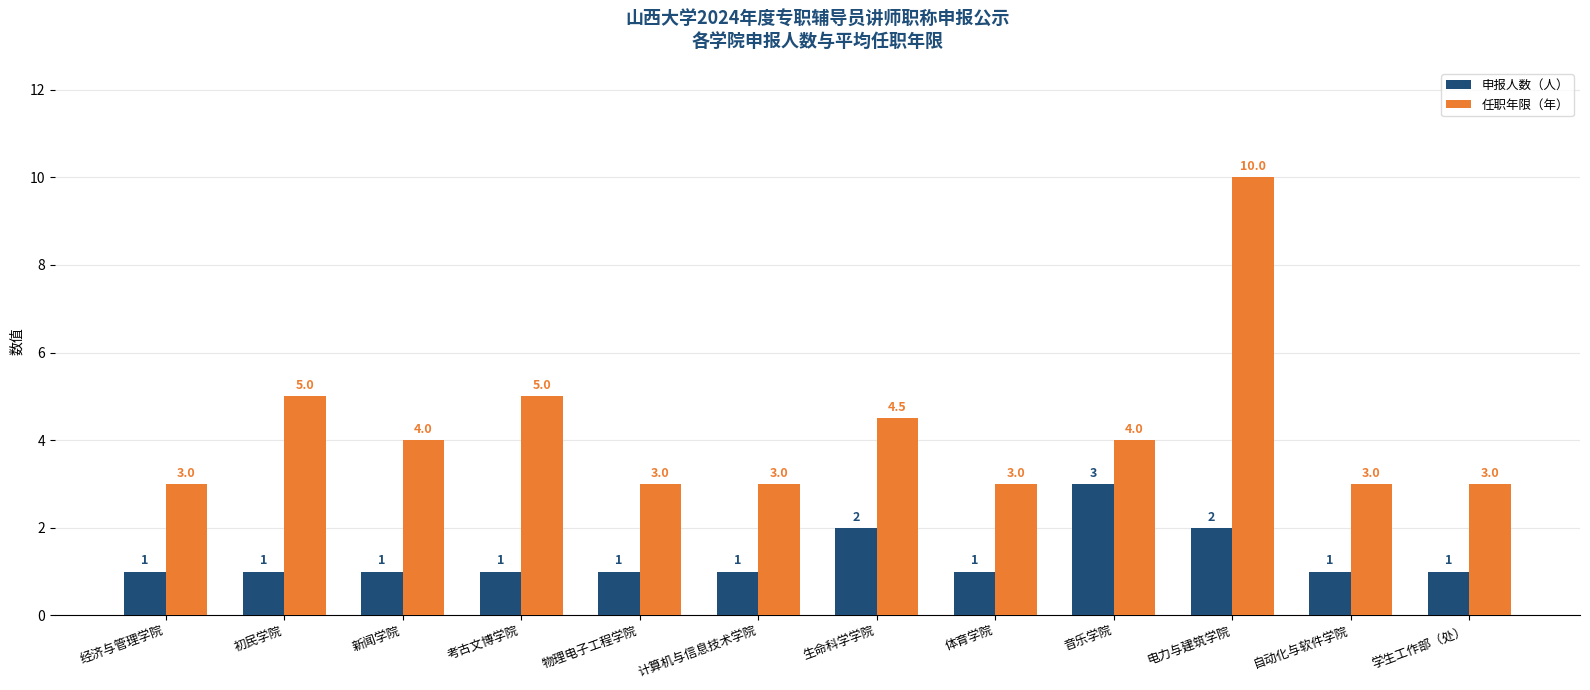

Read the 申报人数（人） value at 自动化与软件学院.

1.0